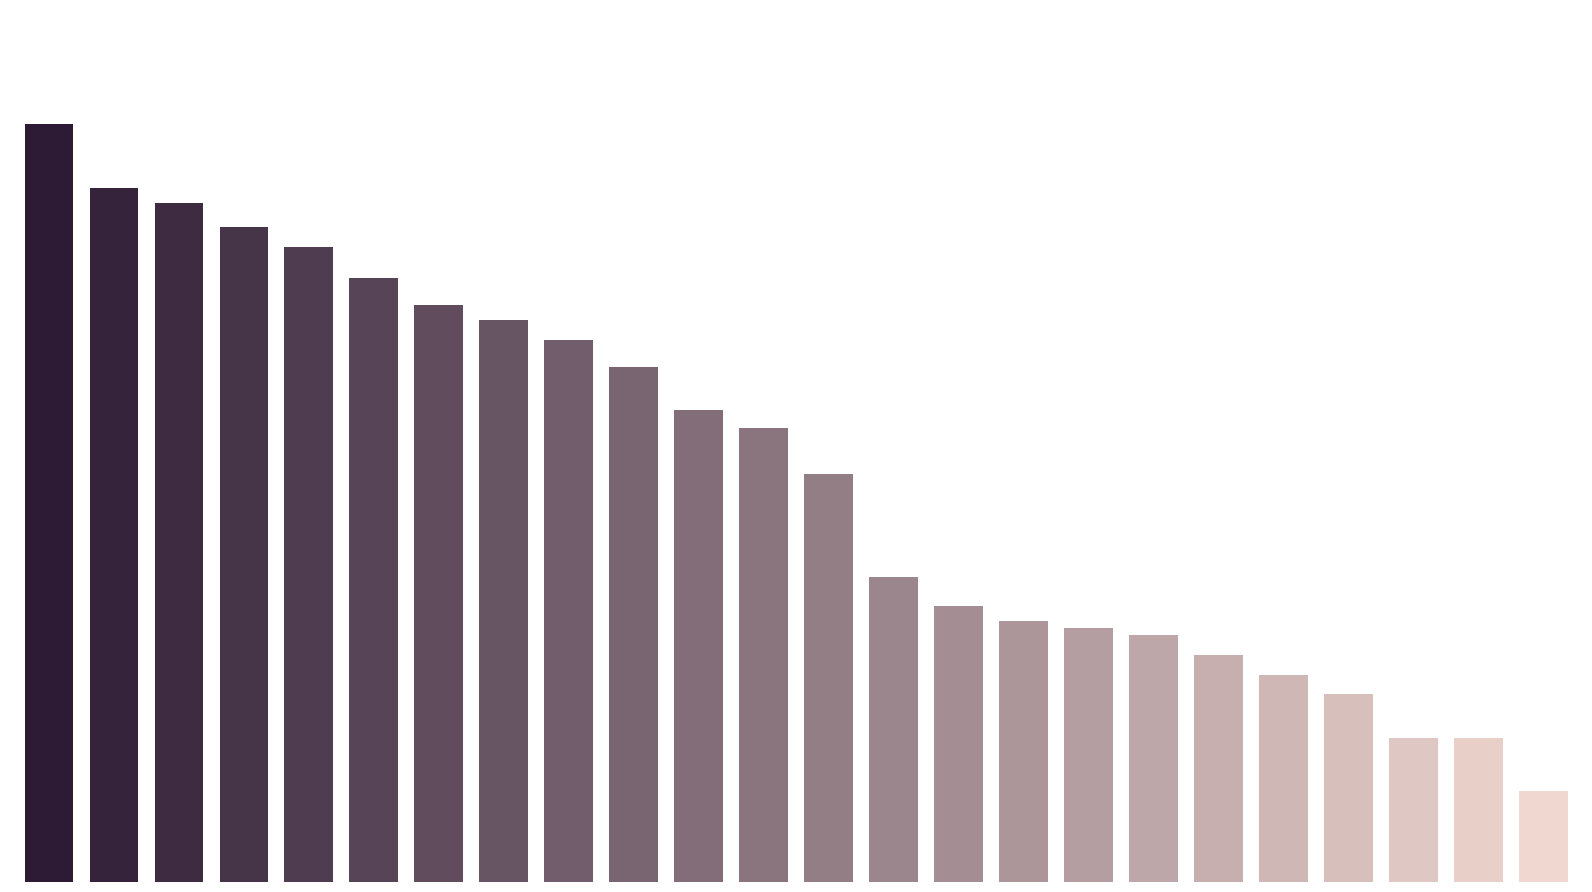

What is the minimum value shown in the chart?

1.5